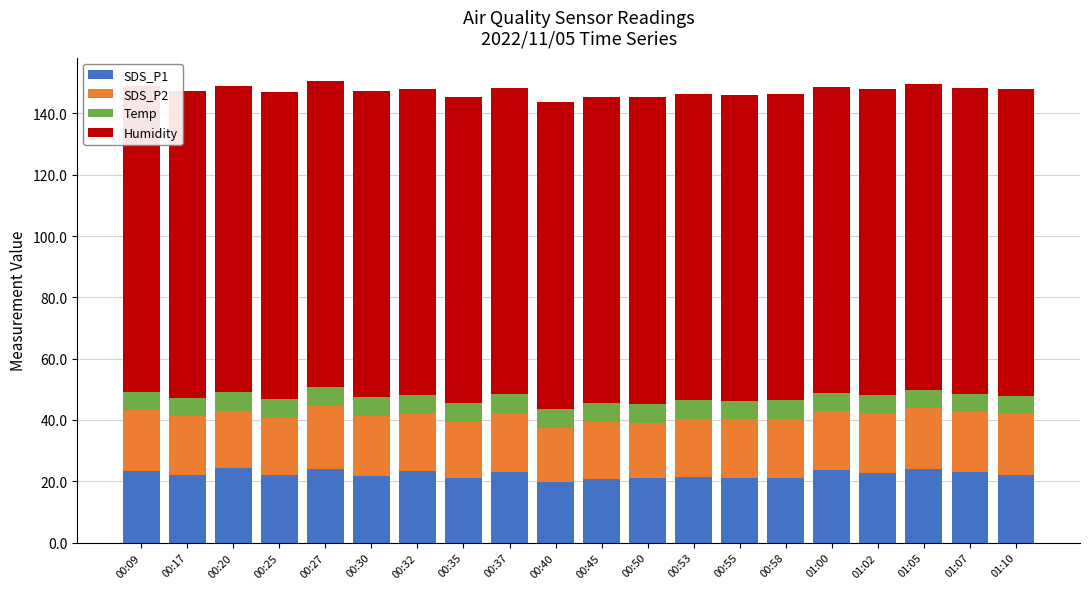

What position from the right is 00:55?

7